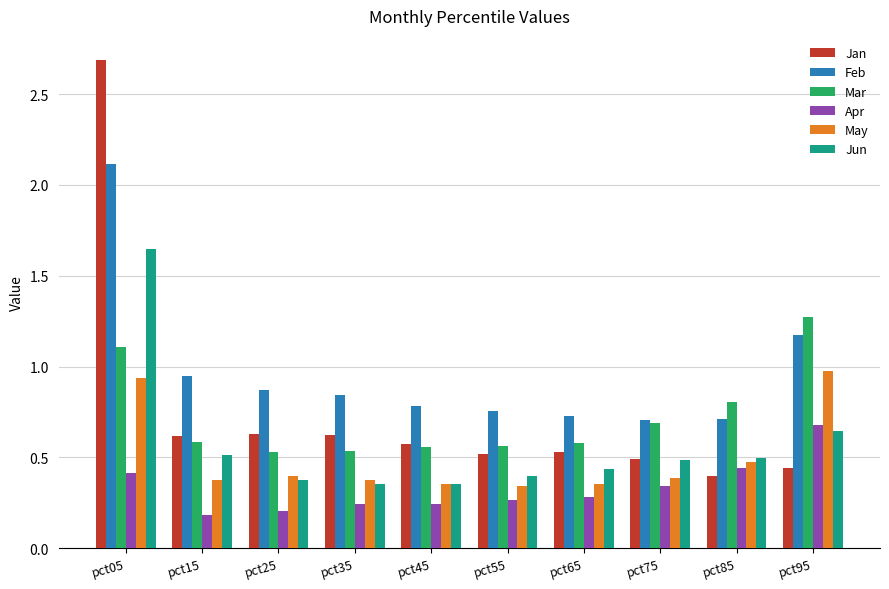

What is the greatest value displayed?

2.7